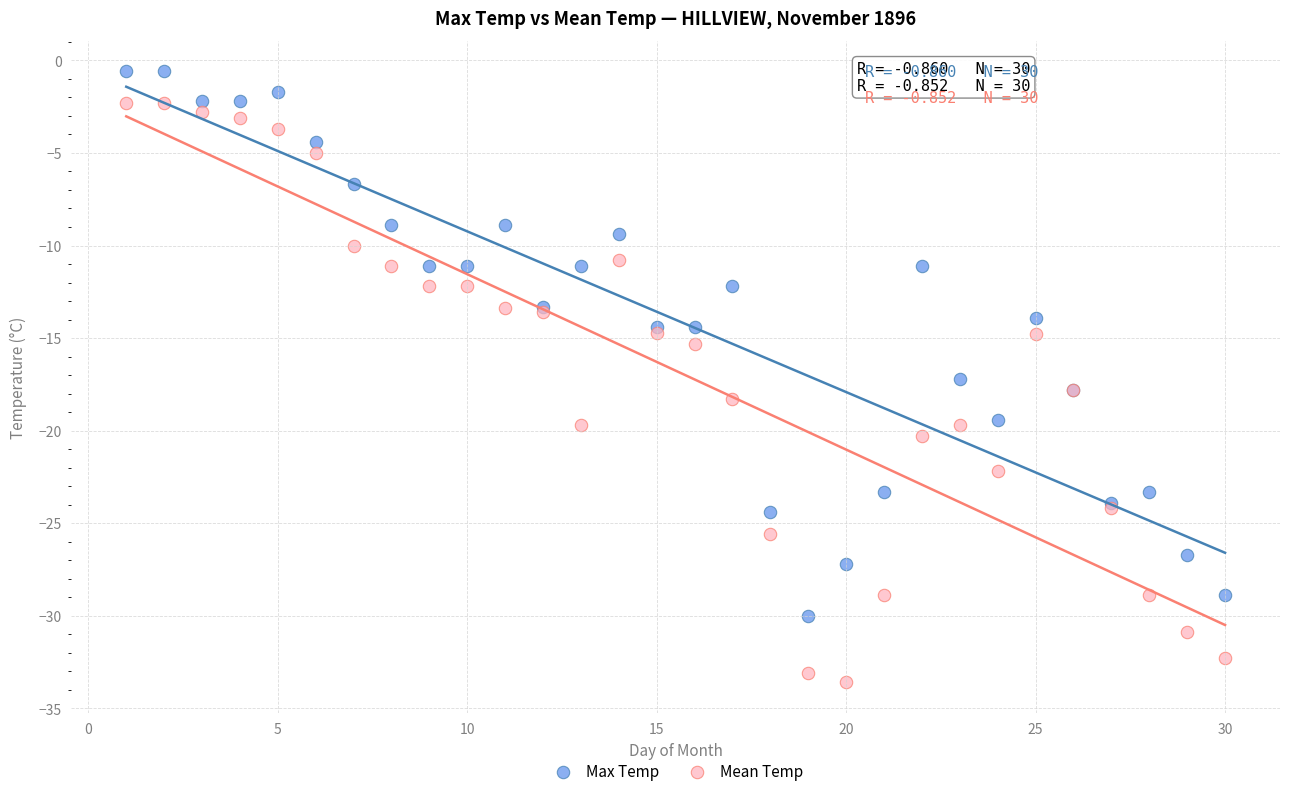

Which series contains the lowest Y value?

Mean Temp